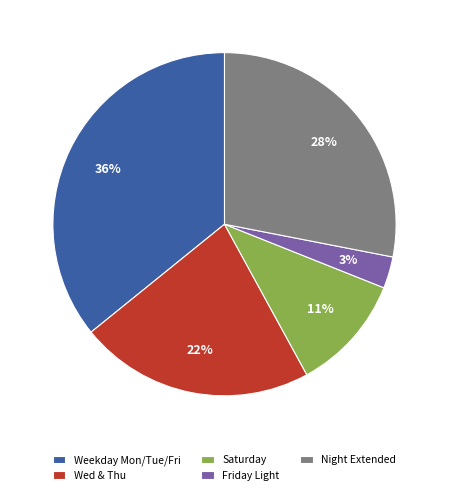

What percentage is the Friday Light slice, to the nearest percent?

3%